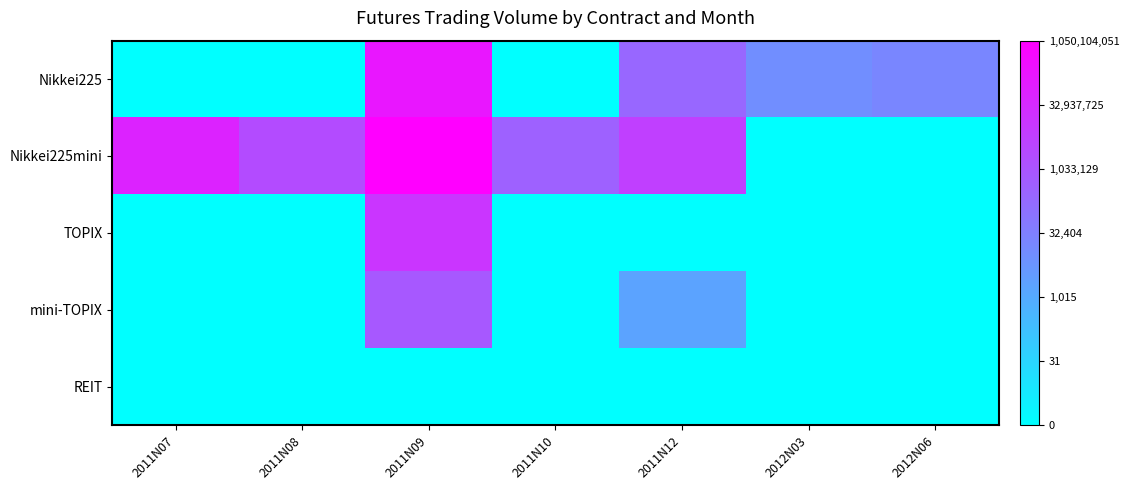

Reading right to left, transcribe all the data shown in this chart.

Nikkei225: 2012N06=9.9	2012N03=9.2	2011N12=12.3	2011N10=0.0	2011N09=19.0	2011N08=0.0	2011N07=0.0
Nikkei225mini: 2012N06=0.0	2012N03=0.0	2011N12=15.6	2011N10=12.8	2011N09=20.8	2011N08=14.7	2011N07=17.9
TOPIX: 2012N06=0.0	2012N03=0.0	2011N12=0.0	2011N10=0.0	2011N09=16.5	2011N08=0.0	2011N07=0.0
mini-TOPIX: 2012N06=0.0	2012N03=0.0	2011N12=7.4	2011N10=0.0	2011N09=13.6	2011N08=0.0	2011N07=0.0
REIT: 2012N06=0.0	2012N03=0.0	2011N12=0.0	2011N10=0.0	2011N09=0.0	2011N08=0.0	2011N07=0.0